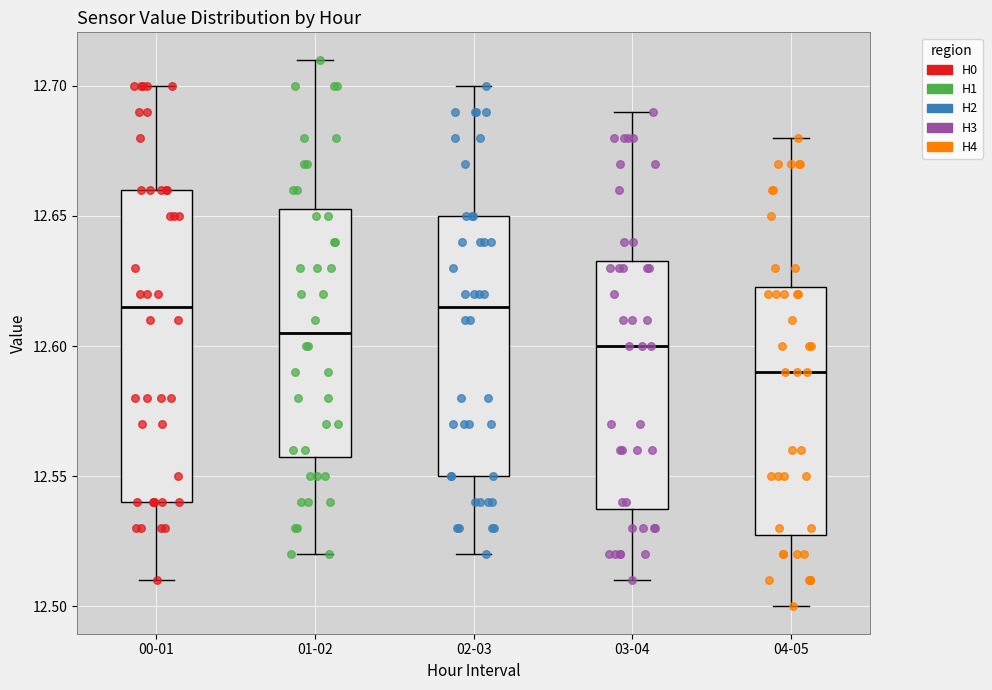

Reading left to right, read every box against the y-axis: the position of its median line, the range the box covers, and the ends of its whiskers. The values are not printed on the chart, so give them approximately, as read against the axis.

00-01: median 12.615, box 12.540 to 12.660, whiskers 12.510 to 12.700
01-02: median 12.605, box 12.560 to 12.655, whiskers 12.520 to 12.710
02-03: median 12.615, box 12.550 to 12.650, whiskers 12.520 to 12.700
03-04: median 12.600, box 12.540 to 12.635, whiskers 12.510 to 12.690
04-05: median 12.590, box 12.530 to 12.625, whiskers 12.500 to 12.680